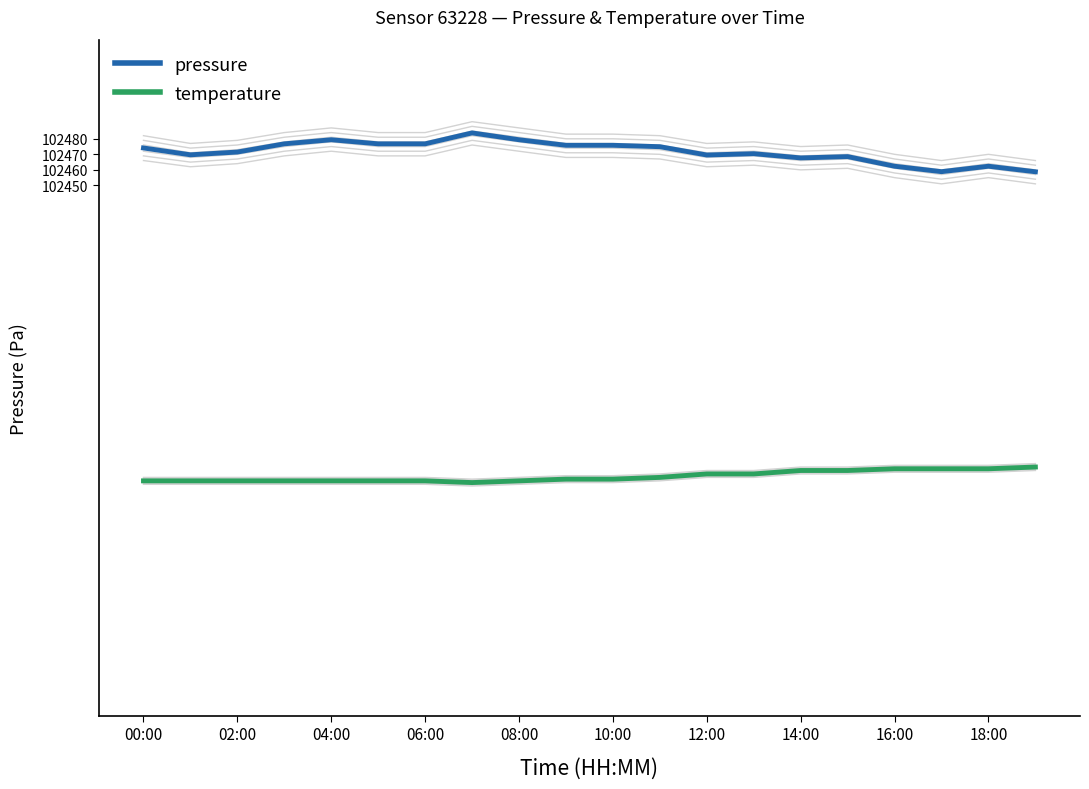

How many lines are shown in the chart?

2